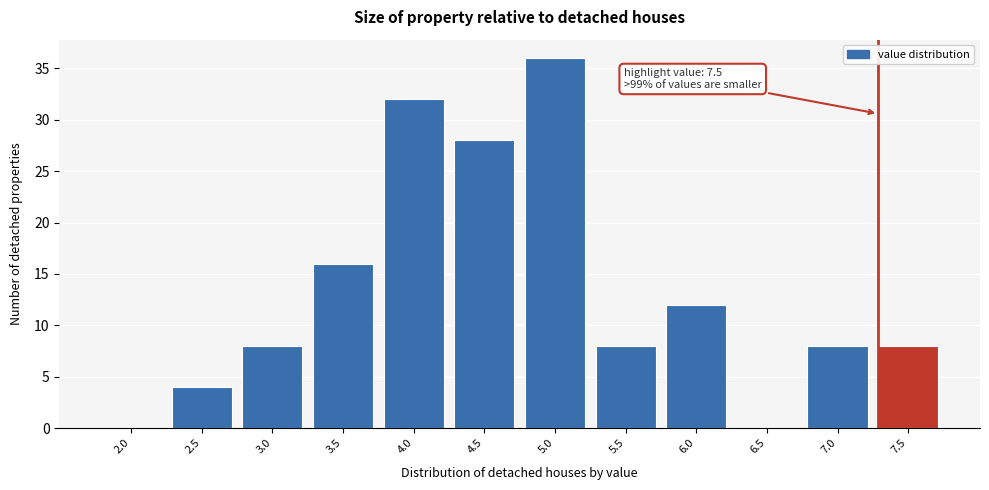

Reading right to left, transcribe all the data shown in this chart.

7.5=8	7.0=8	6.5=0	6.0=12	5.5=8	5.0=36	4.5=28	4.0=32	3.5=16	3.0=8	2.5=4	2.0=0